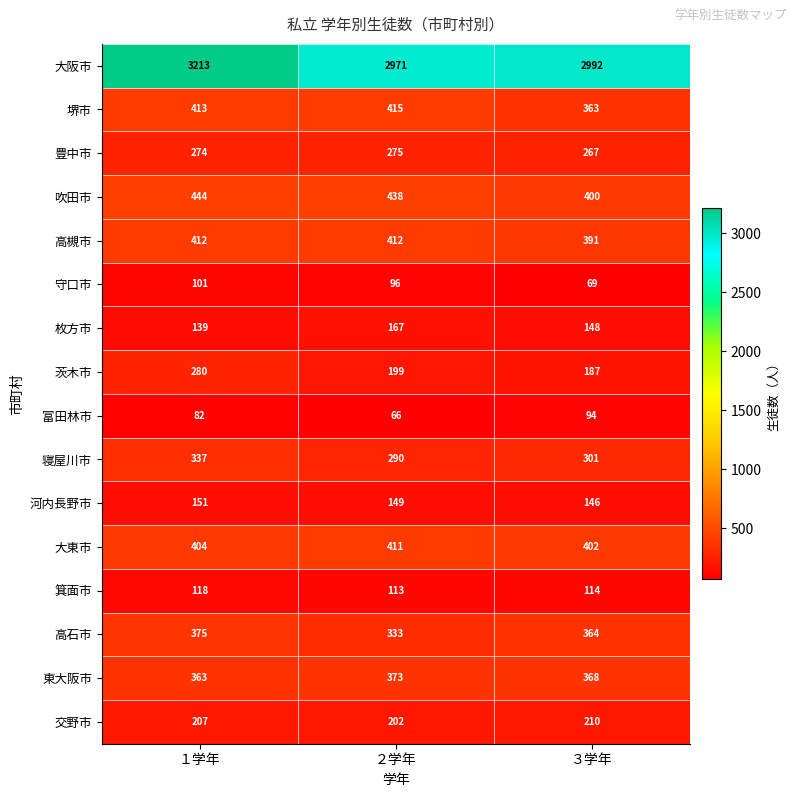

The value of 大東市 at ３学年 is 590. True or false?

False